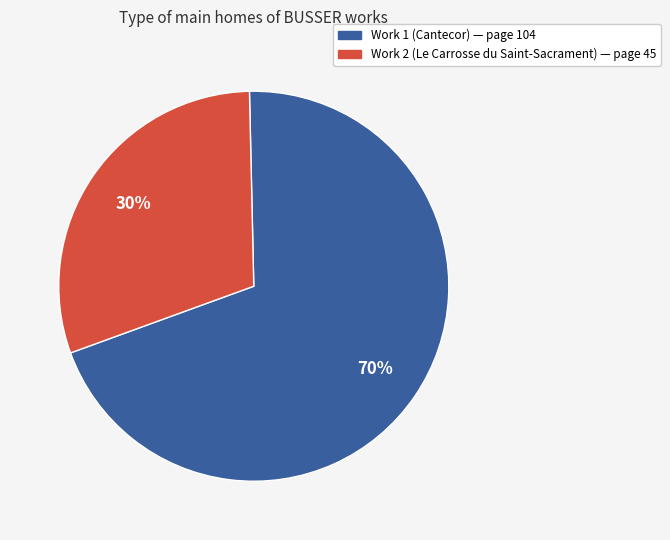

To the nearest percent, what is the difference between the largest and smallest slice percentages?

40%